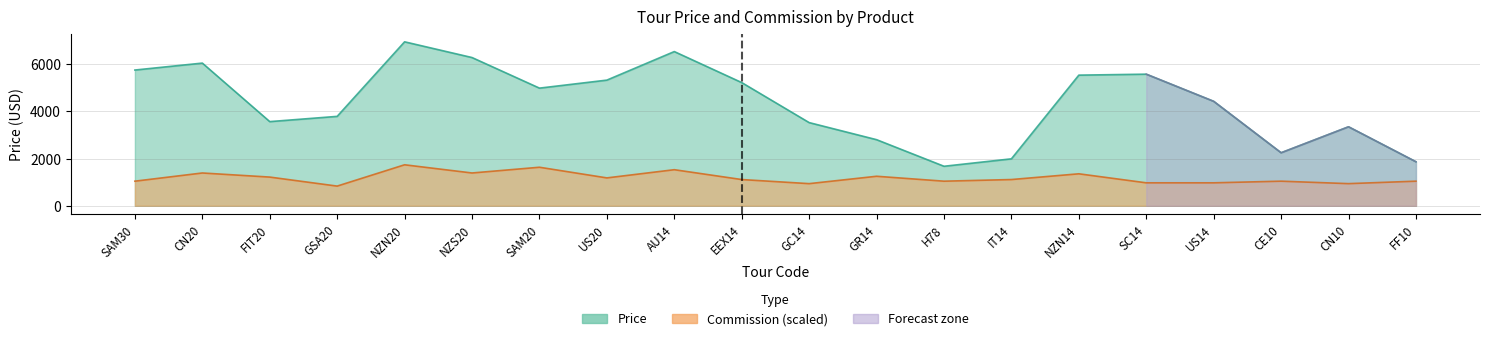

The Price series shows 8500.4 at CN20. True or false?

False